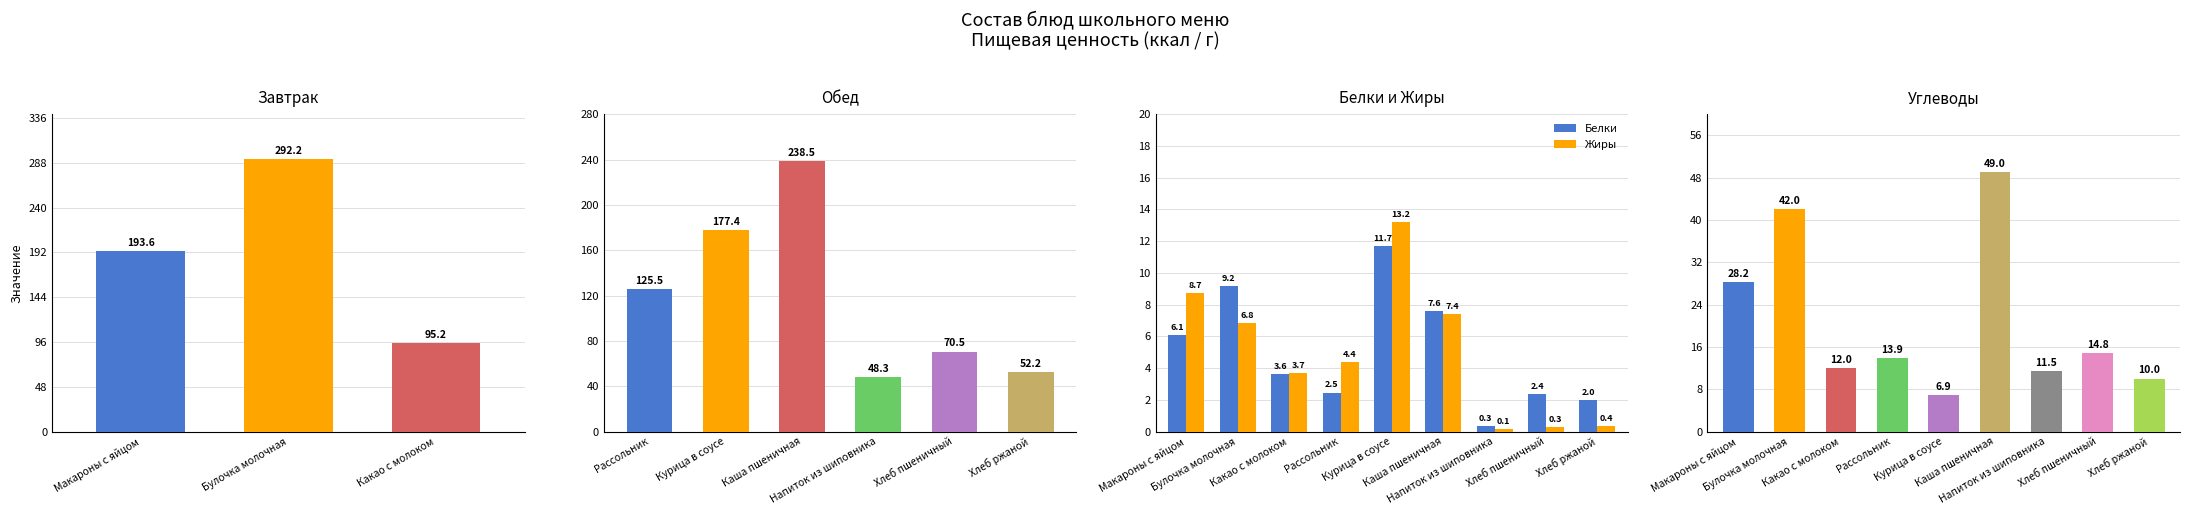

How many data points in Жиры are less than 4?

4